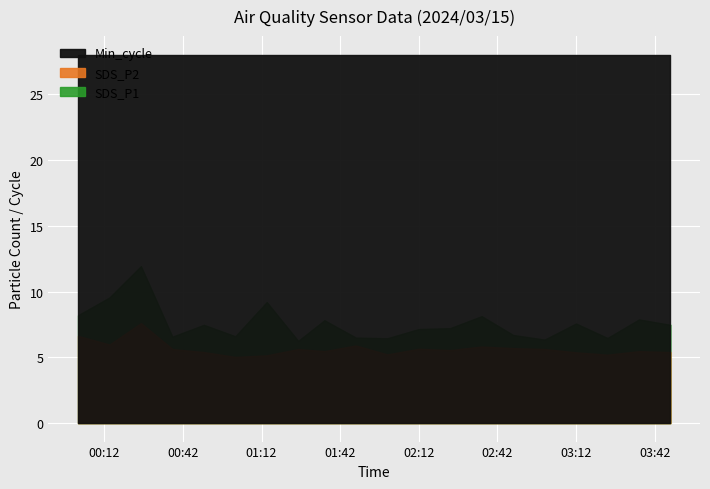

Between 00:50 and 02:36, which is larger?

00:50